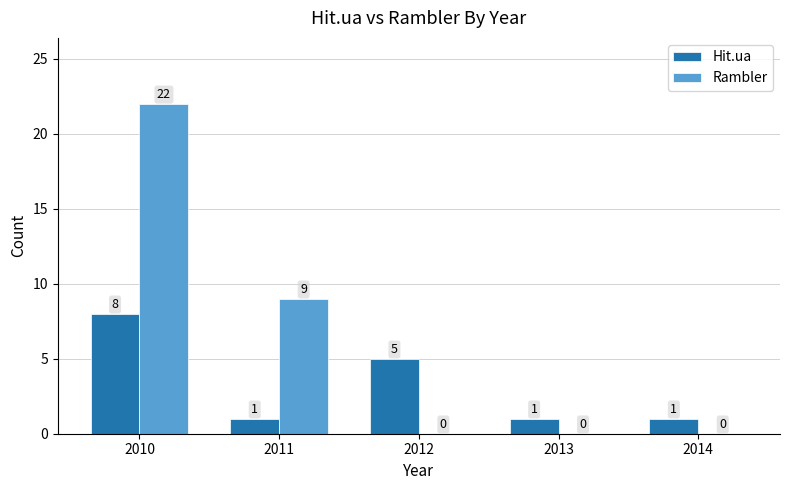

Which series has the largest range (max minus min)?

Rambler